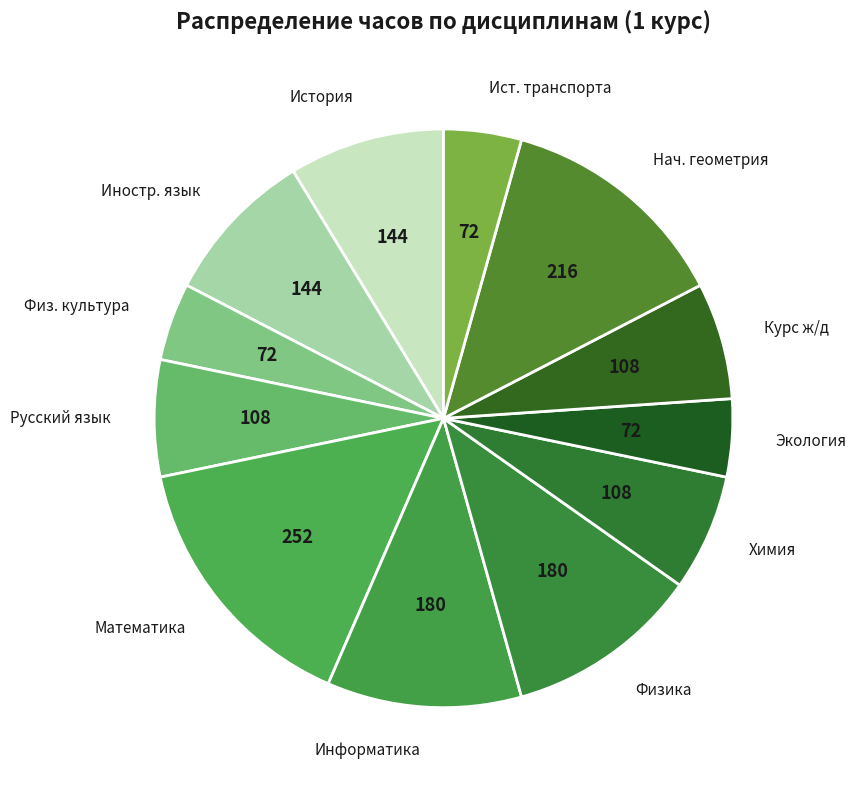

Does История account for over 50% of the chart?

No